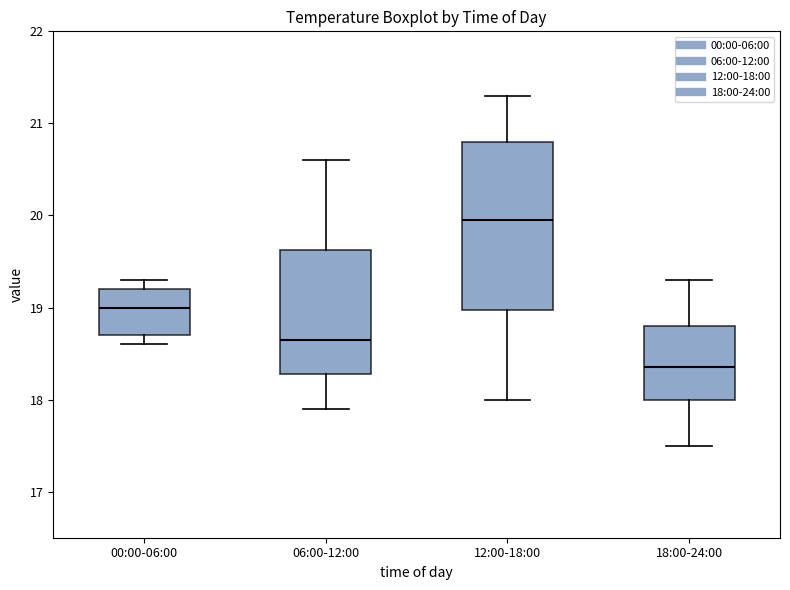

Reading left to right, transcribe this box plot: for each box, give where its median line is, the range the box spans, and where its two whiskers end, as read against the y-axis. The values are not printed on the chart, so give them approximately, as read against the axis.

00:00-06:00: median 19.0, box 18.7 to 19.2, whiskers 18.6 to 19.3
06:00-12:00: median 18.7, box 18.3 to 19.6, whiskers 17.9 to 20.6
12:00-18:00: median 20.0, box 19.0 to 20.8, whiskers 18.0 to 21.3
18:00-24:00: median 18.4, box 18.0 to 18.8, whiskers 17.5 to 19.3